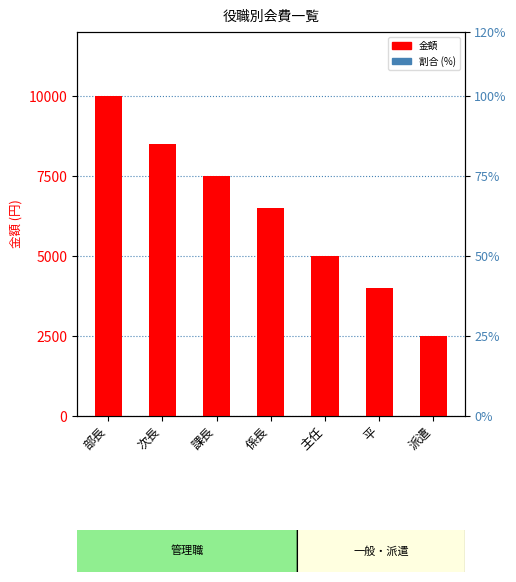

Rank the categories by value from highest to lowest.

部長, 次長, 課長, 係長, 主任, 平, 派遣